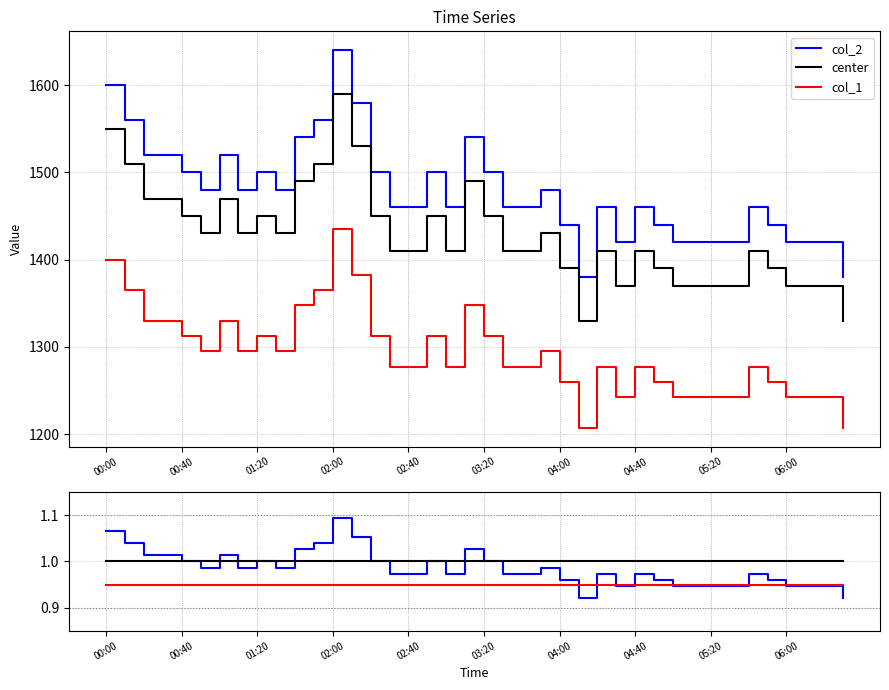

The value of center at 33 is 1.0. True or false?

True